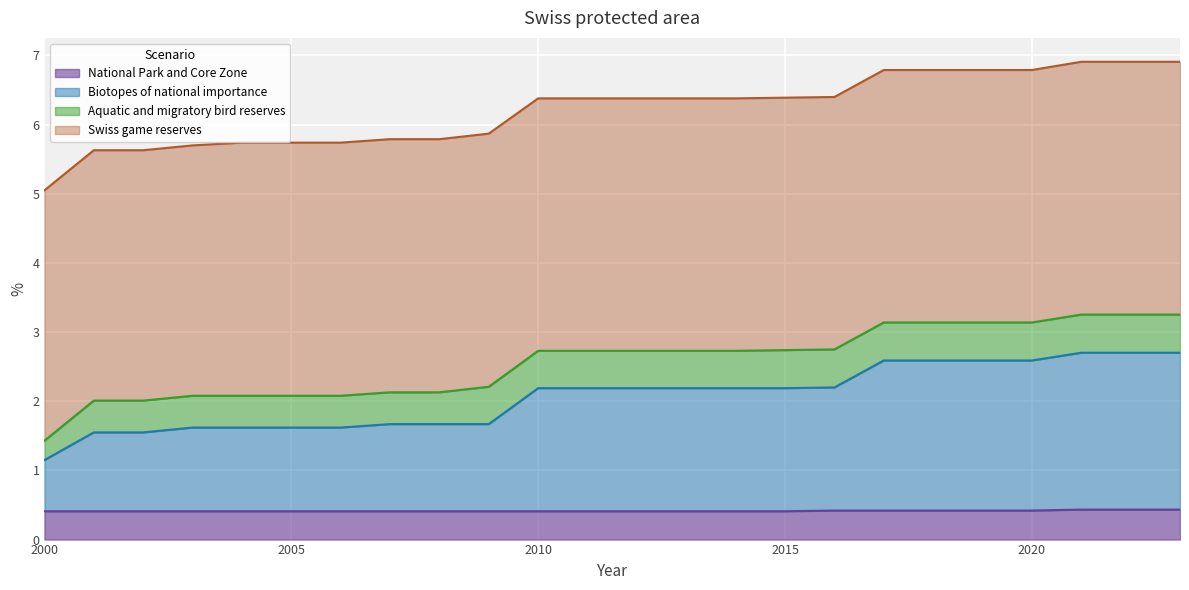

Which label corresponds to the smallest value in the chart?

2000